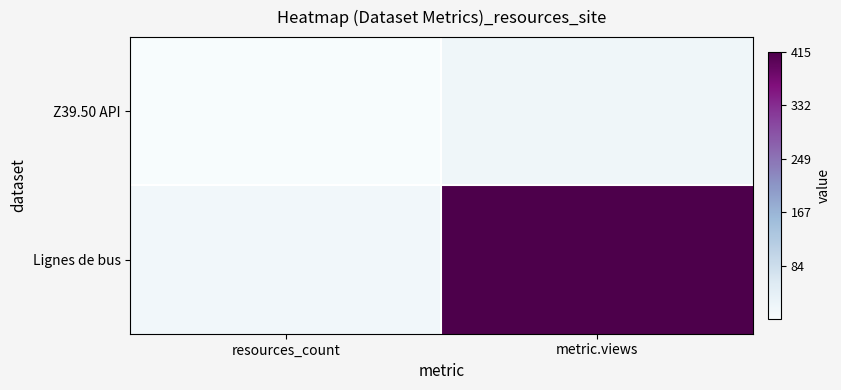

Rank the series by their maximum value, from highest to lowest.

Lignes de bus, Z39.50 API